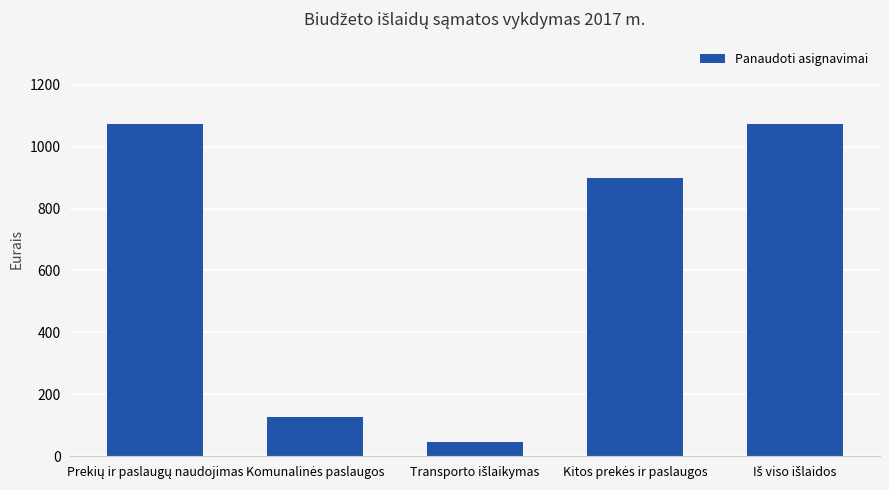

Does the chart contain stacked bars?

No